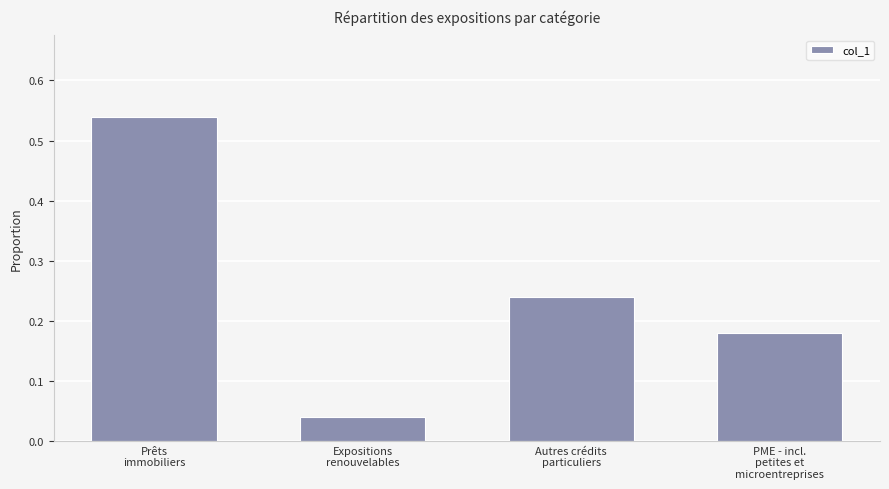

Rank the categories by value from highest to lowest.

Prêts
immobiliers, Autres crédits
particuliers, PME - incl.
petites et
microentreprises, Expositions
renouvelables